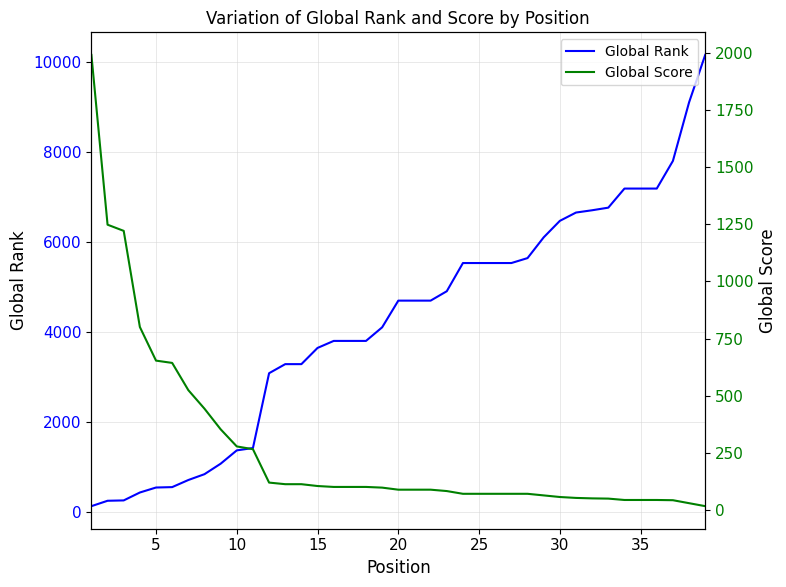

What is the maximum value for Global Rank?

10168